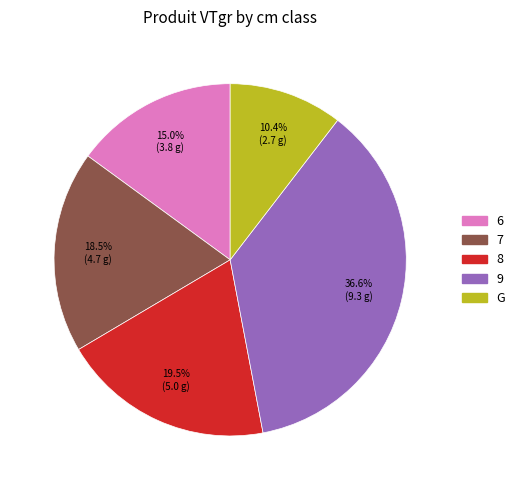

Which category has the smallest portion of the pie?

G